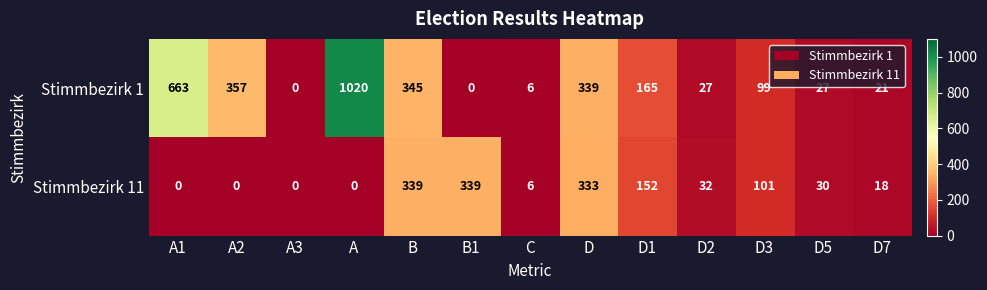

What is the average value of the Stimmbezirk 11 series?

104